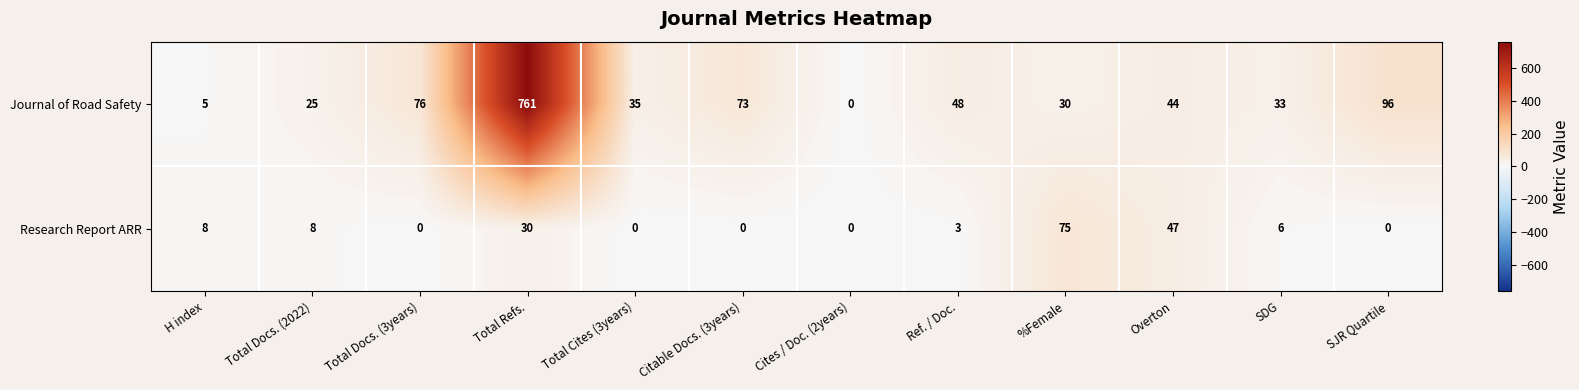

At which label does Journal of Road Safety first exceed 44?

Total Docs. (3years)